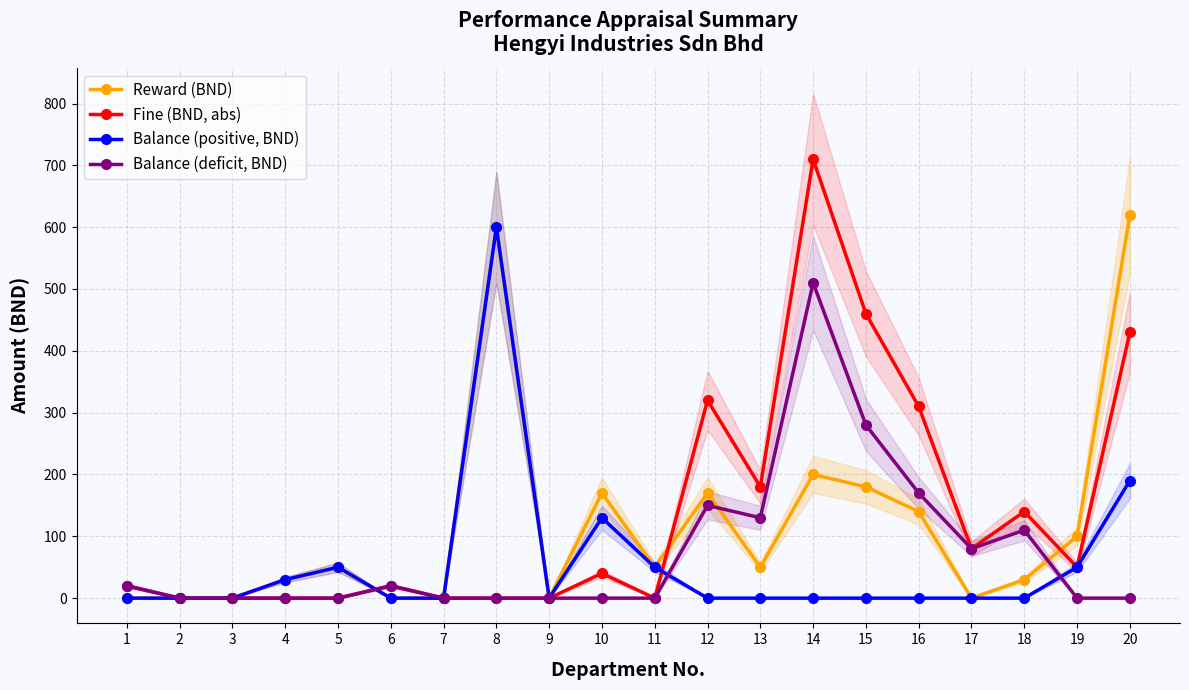

Reading right to left, what are all the values shown in this chart?

Reward (BND): 20=620	19=100	18=30	17=0	16=140	15=180	14=200	13=50	12=170	11=50	10=170	9=0	8=600	7=0	6=0	5=50	4=30	3=0	2=0	1=0
Fine (BND, abs): 20=430	19=50	18=140	17=80	16=310	15=460	14=710	13=180	12=320	11=0	10=40	9=0	8=0	7=0	6=20	5=0	4=0	3=0	2=0	1=20
Balance (positive, BND): 20=190	19=50	18=0	17=0	16=0	15=0	14=0	13=0	12=0	11=50	10=130	9=0	8=600	7=0	6=0	5=50	4=30	3=0	2=0	1=0
Balance (deficit, BND): 20=0	19=0	18=110	17=80	16=170	15=280	14=510	13=130	12=150	11=0	10=0	9=0	8=0	7=0	6=20	5=0	4=0	3=0	2=0	1=20